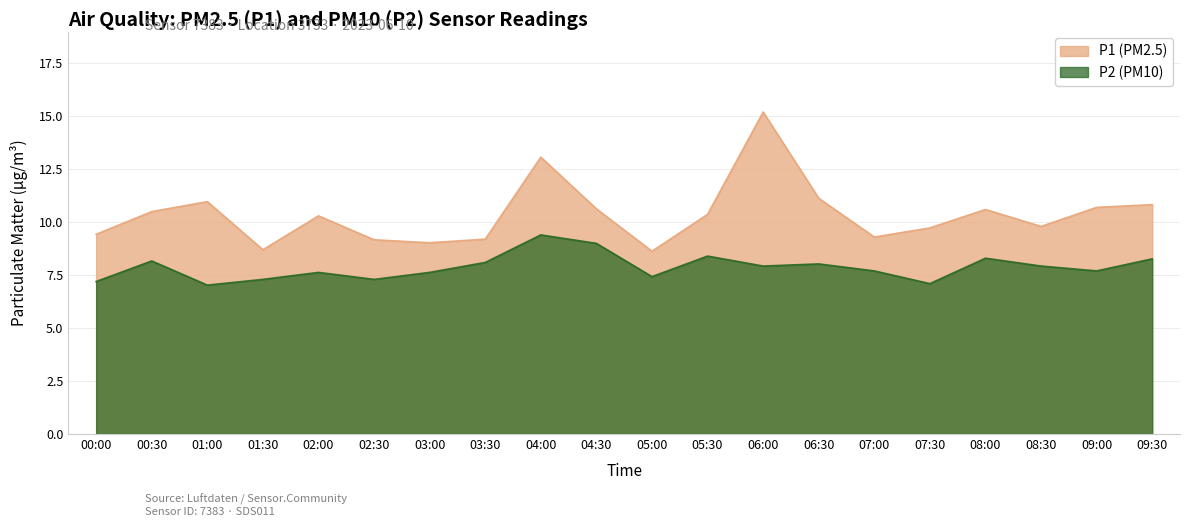

What is the difference between the highest and lowest values at 06:30?

3.1